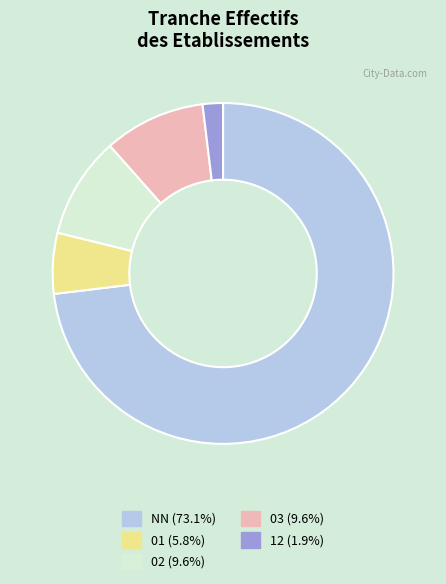

Does 01 (5.8%) represent more than half of the total?

No